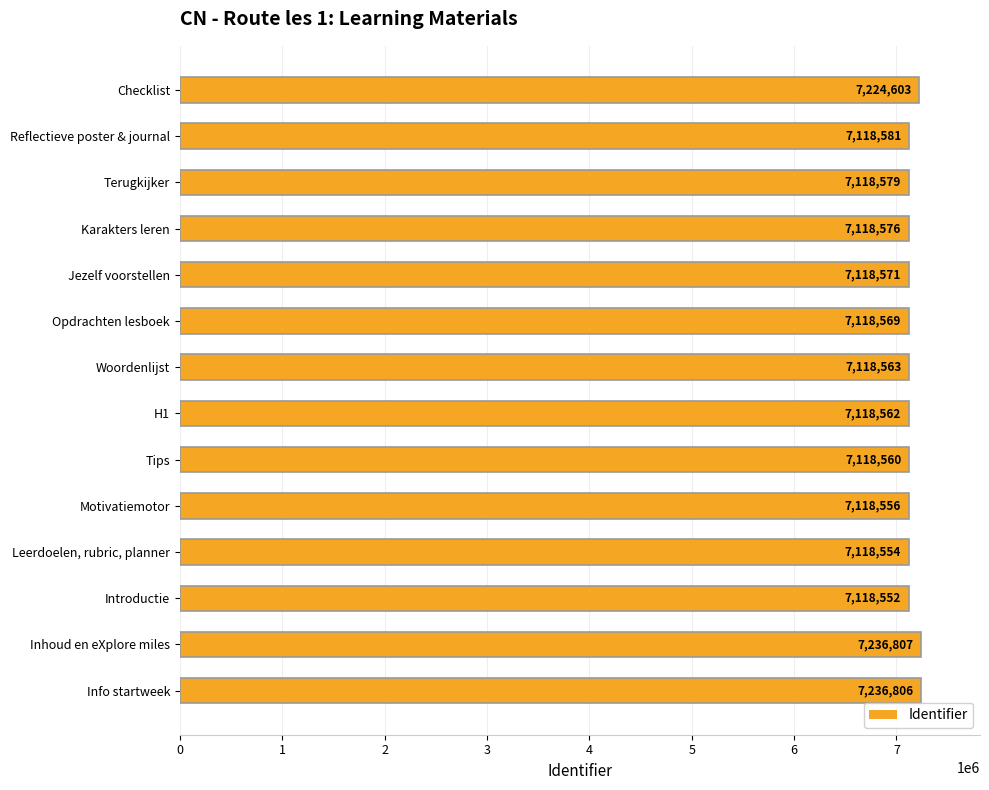

What is the sum of all values?

100002439